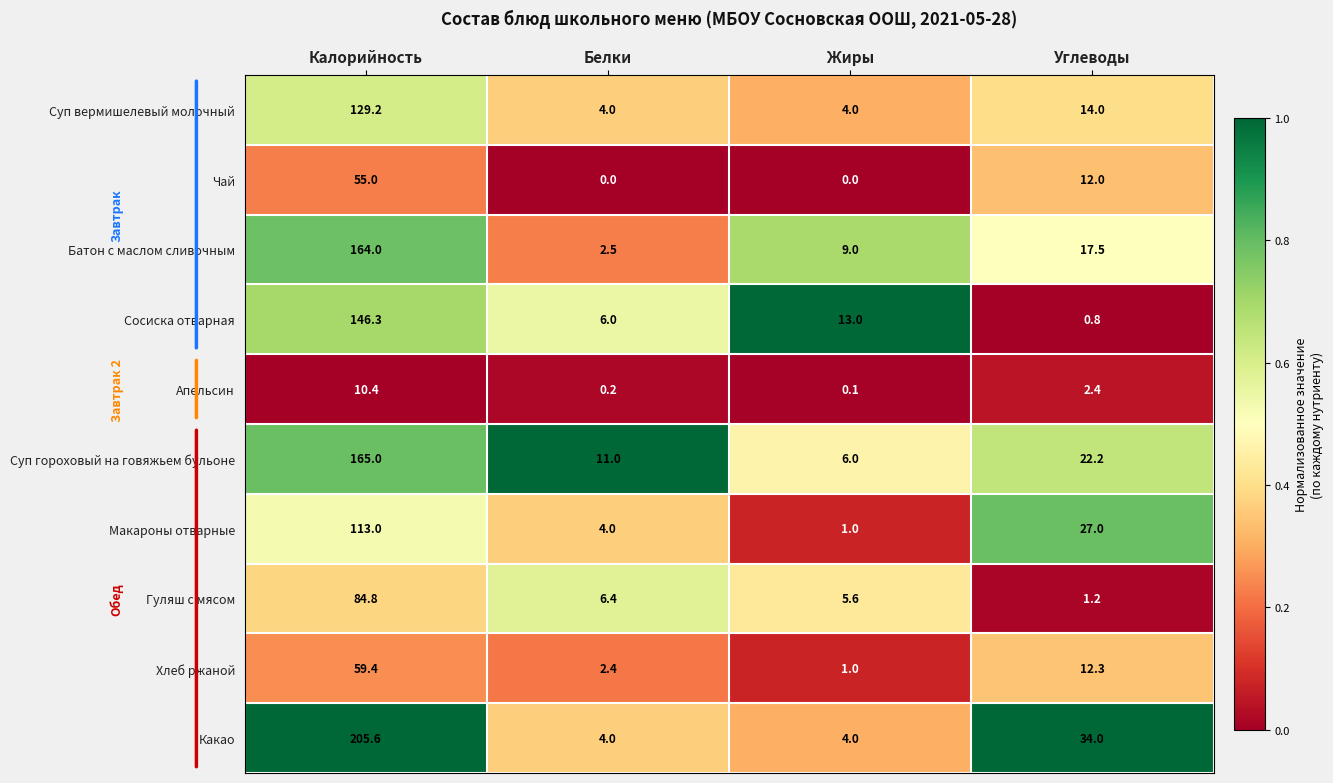

At which label is Апельсин closest to 5?

Углеводы